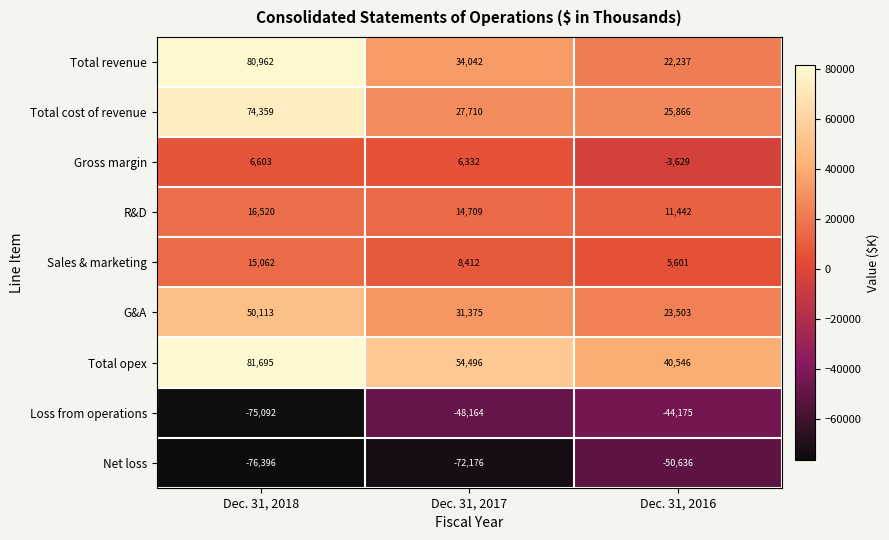

At which category is the sum across all series the highest?

Dec. 31, 2018